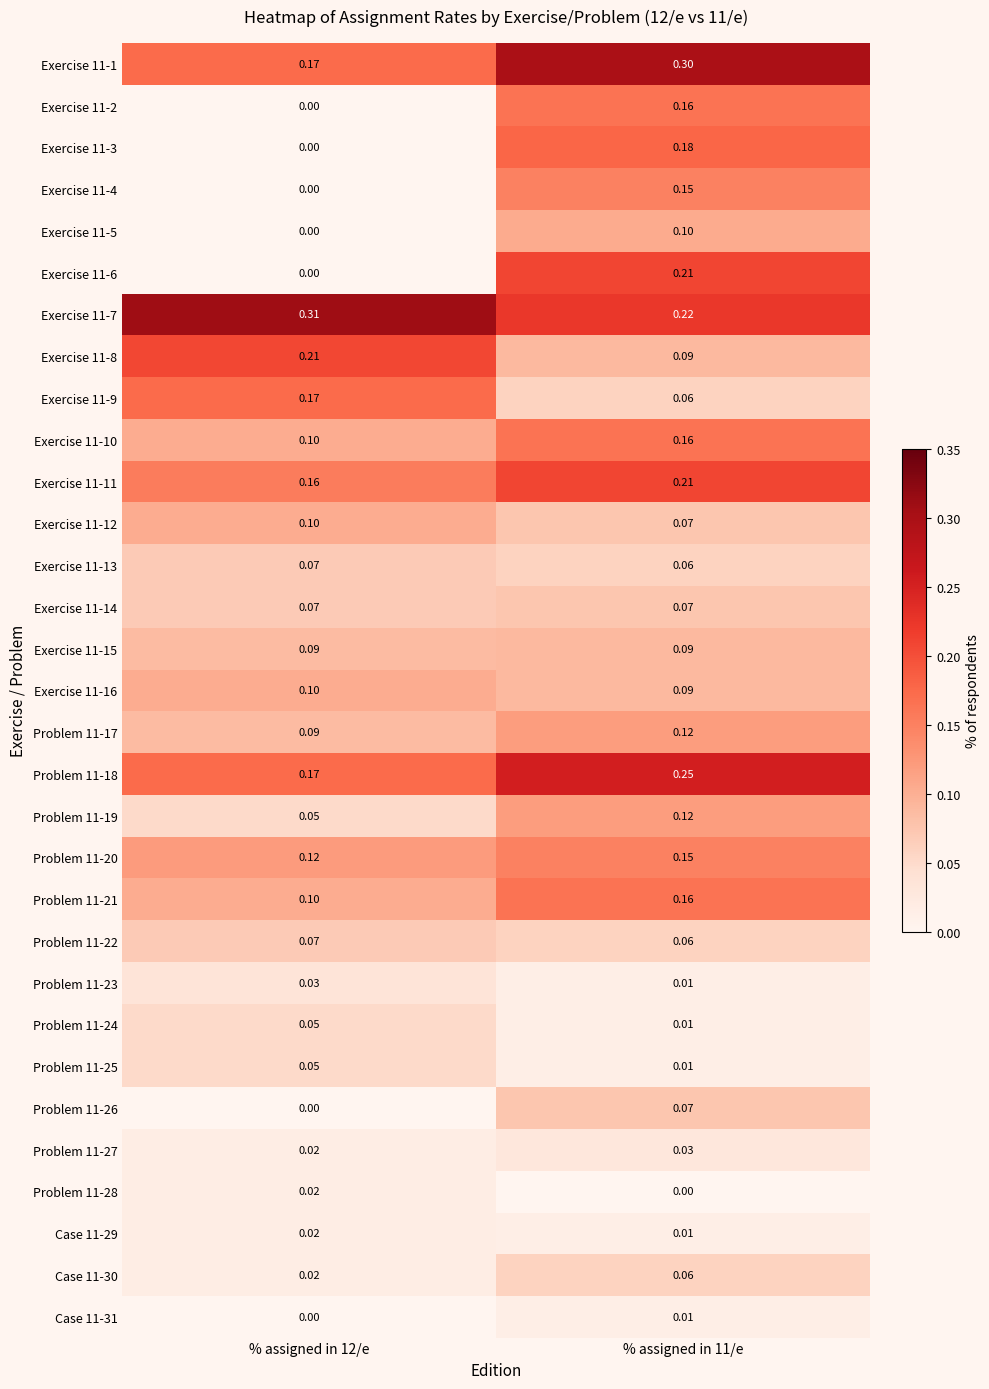

Is the value of Exercise 11-3 at % assigned in 12/e greater than the value of Problem 11-26 at % assigned in 11/e?

No